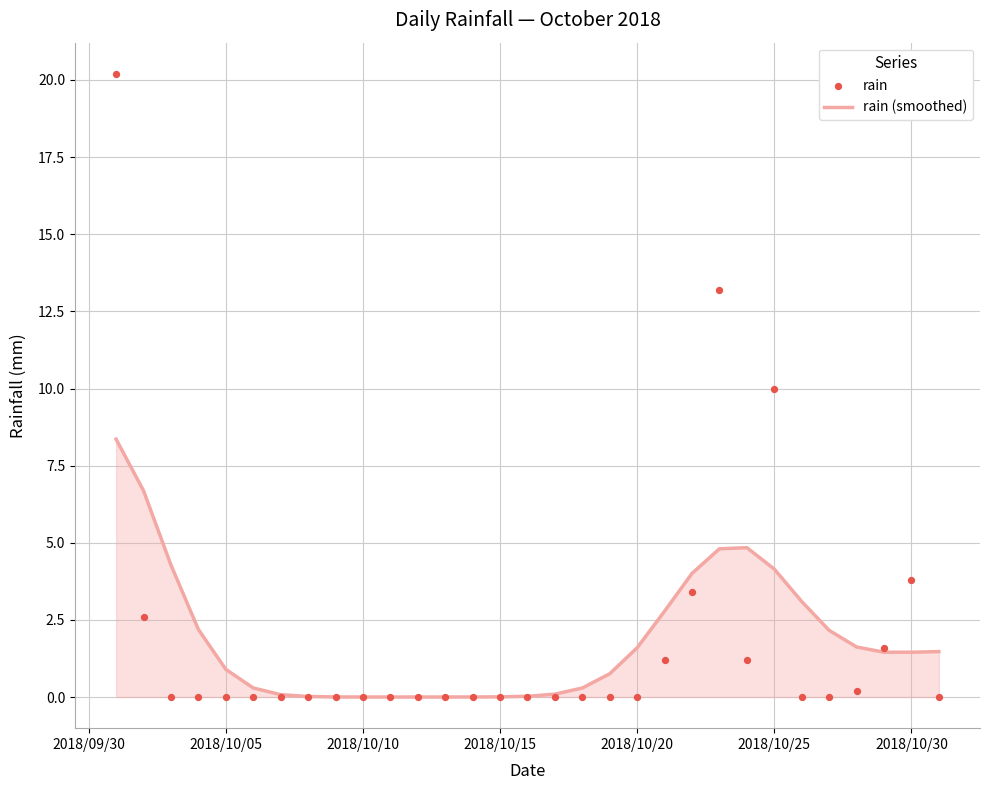

At how many categories does at least one series exceed 18?

1